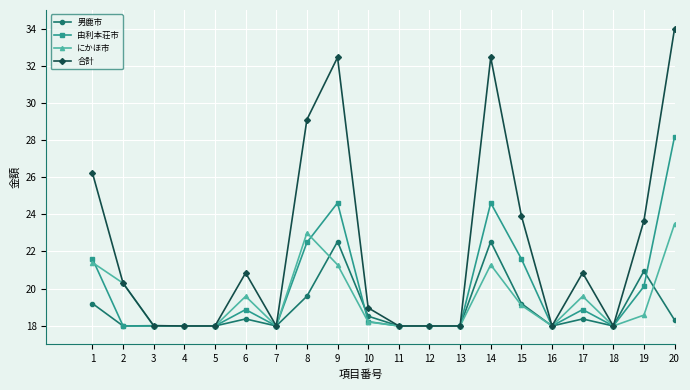

List the series in order of their overall mean, highest first.

合計, 由利本荘市, にかほ市, 男鹿市